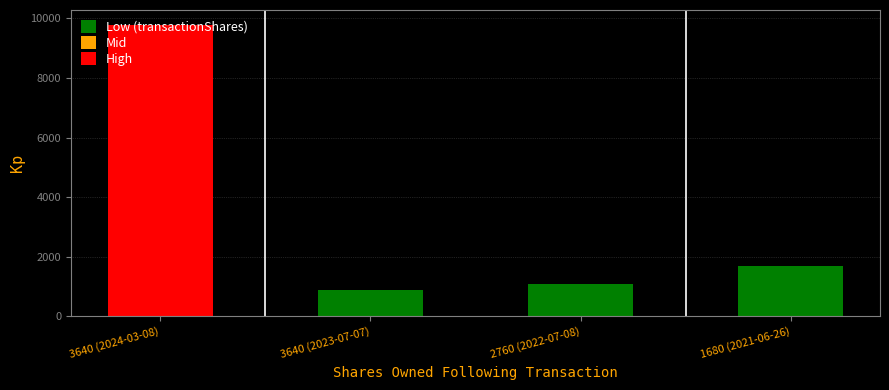

Reading left to right, extract all data points from this chart.

3640 (2024-03-08)=9791	3640 (2023-07-07)=880	2760 (2022-07-08)=1080	1680 (2021-06-26)=1680